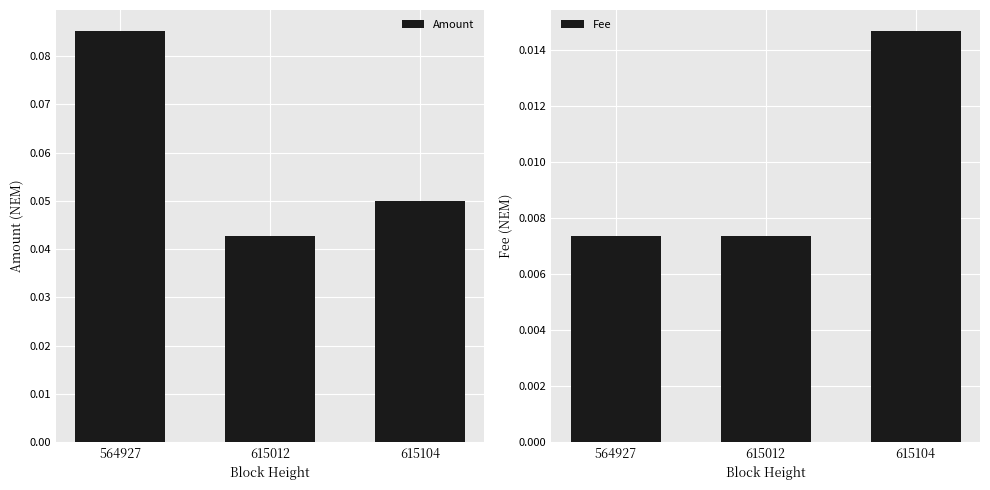

List the series in order of their peak value, lowest first.

Fee, Amount